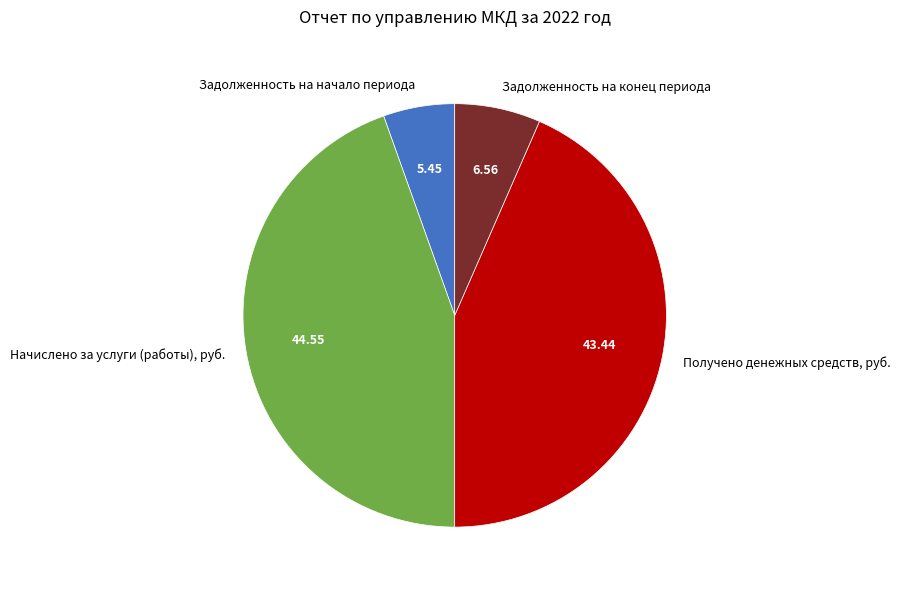

Count the number of slices in the pie.

4